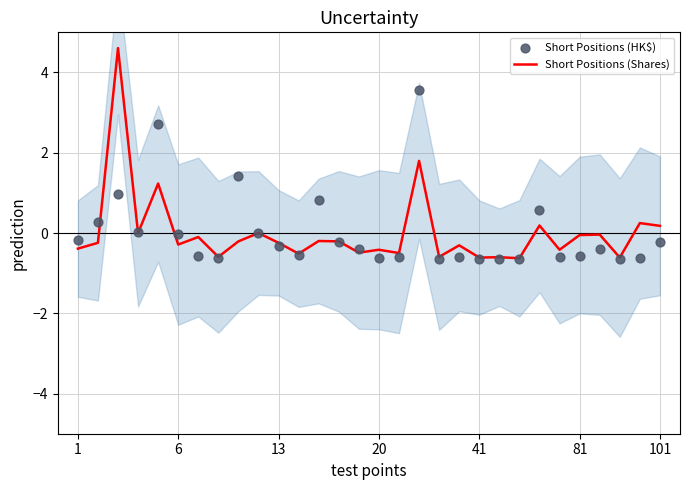

Which series has the widest spread of Y values?

Short Positions (Shares)